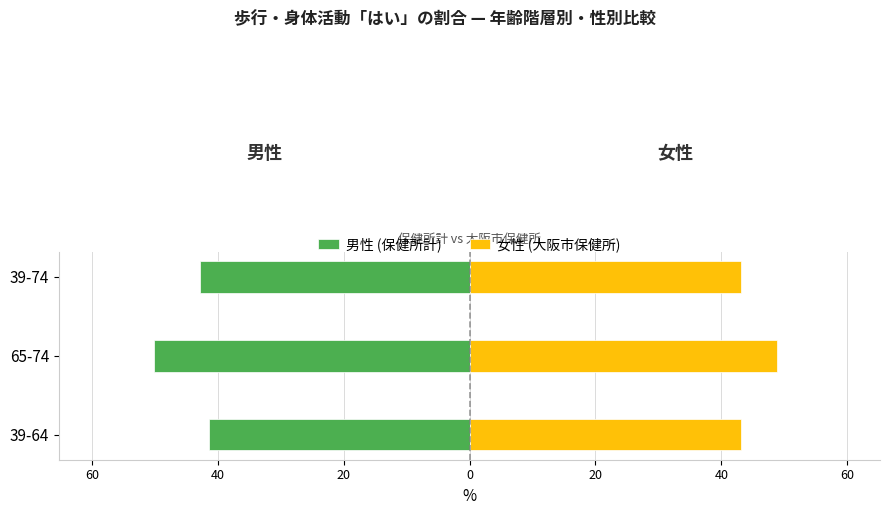

Is it true that 男性 (保健所計) equals -13.3 at 39-74?

False